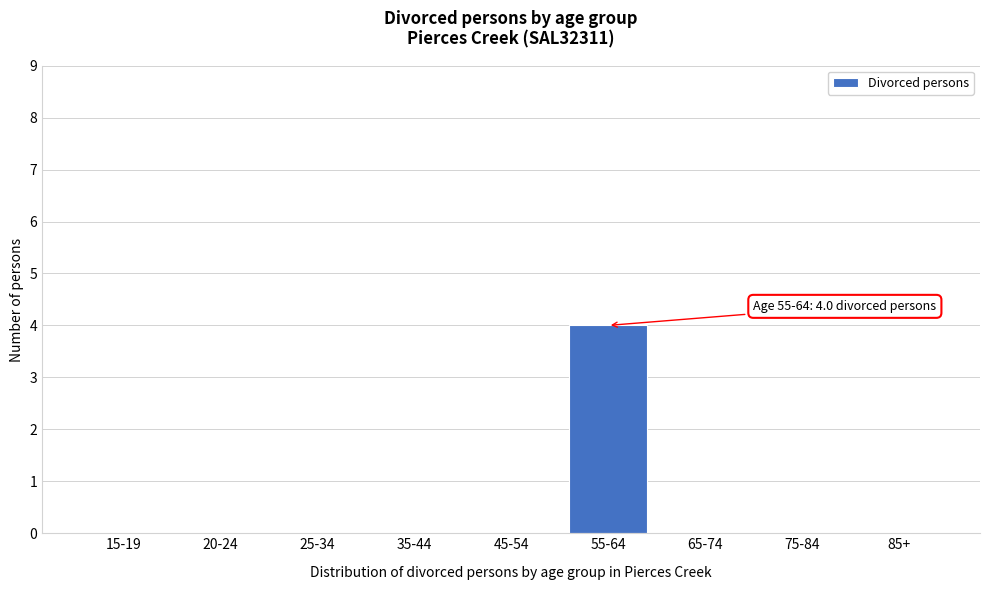

Reading right to left, transcribe all the data shown in this chart.

85+=0	75-84=0	65-74=0	55-64=4	45-54=0	35-44=0	25-34=0	20-24=0	15-19=0